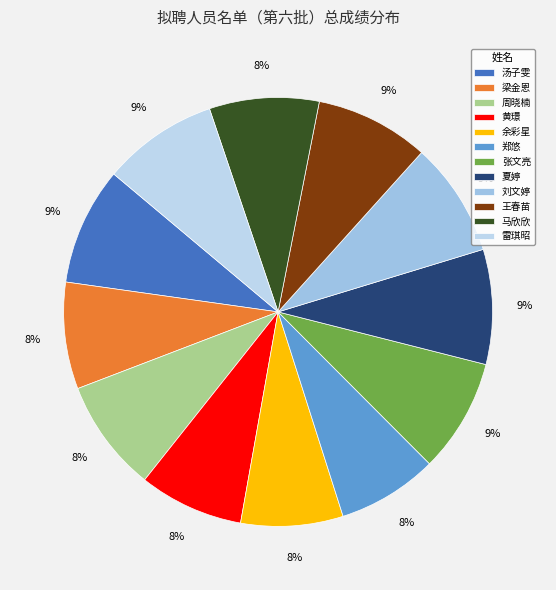

What percentage is the 梁金恩 slice, to the nearest percent?

8%